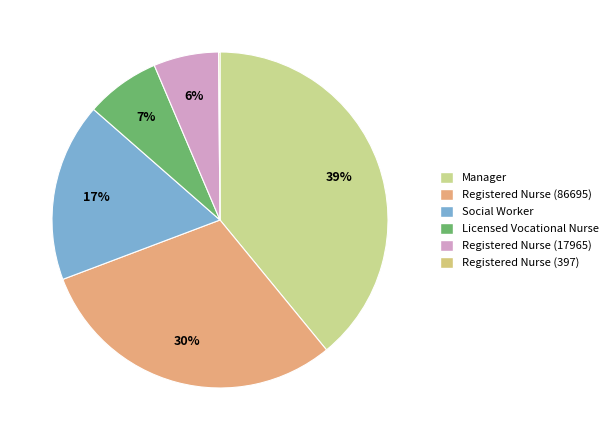

To the nearest percent, what is the combined percentage of Registered Nurse (397) and Registered Nurse (86695)?

30%